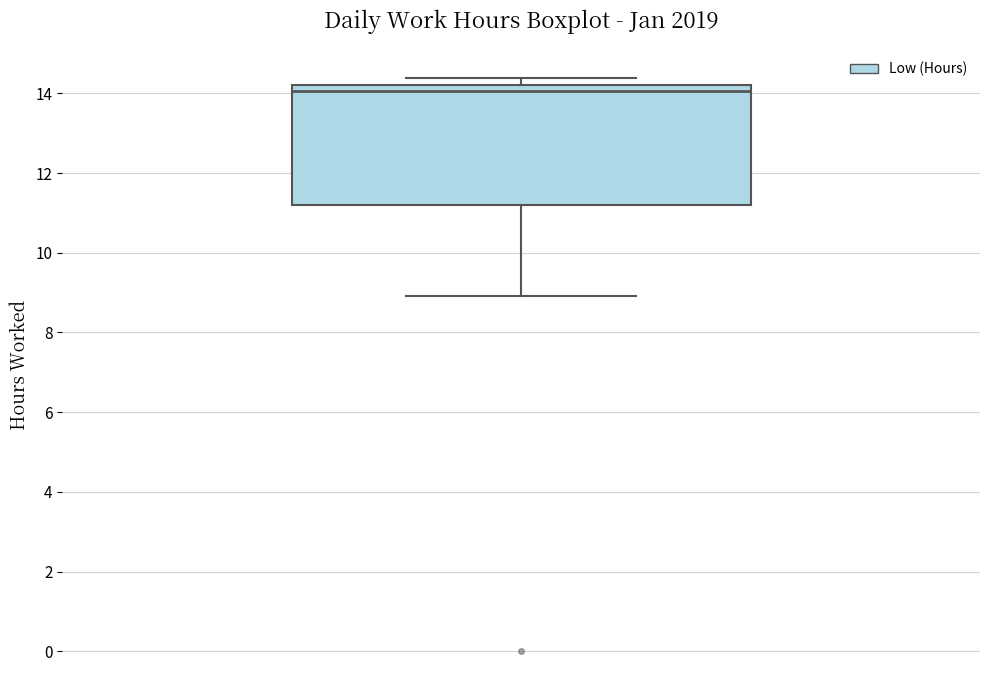

Where is the upper edge of the box on the y-axis? The values are not printed on the chart, so give them approximately, as read against the axis.

14.2